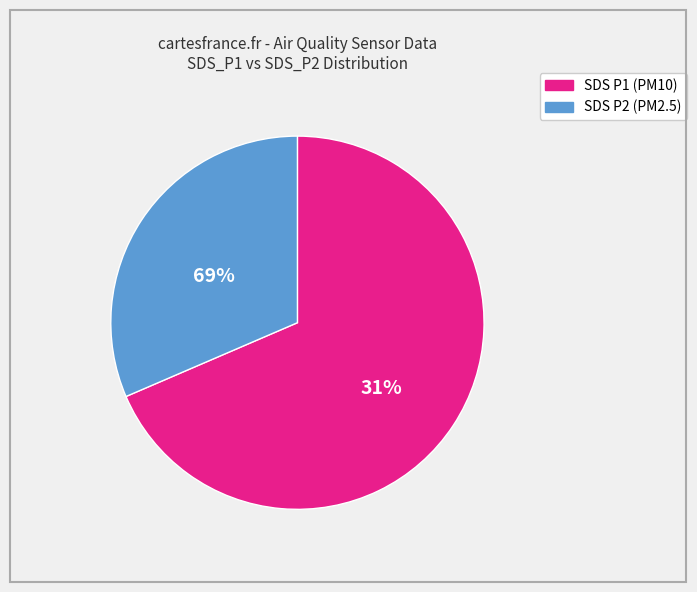

Is the sum of SDS_P1 and SDS_P2 greater than half?

Yes